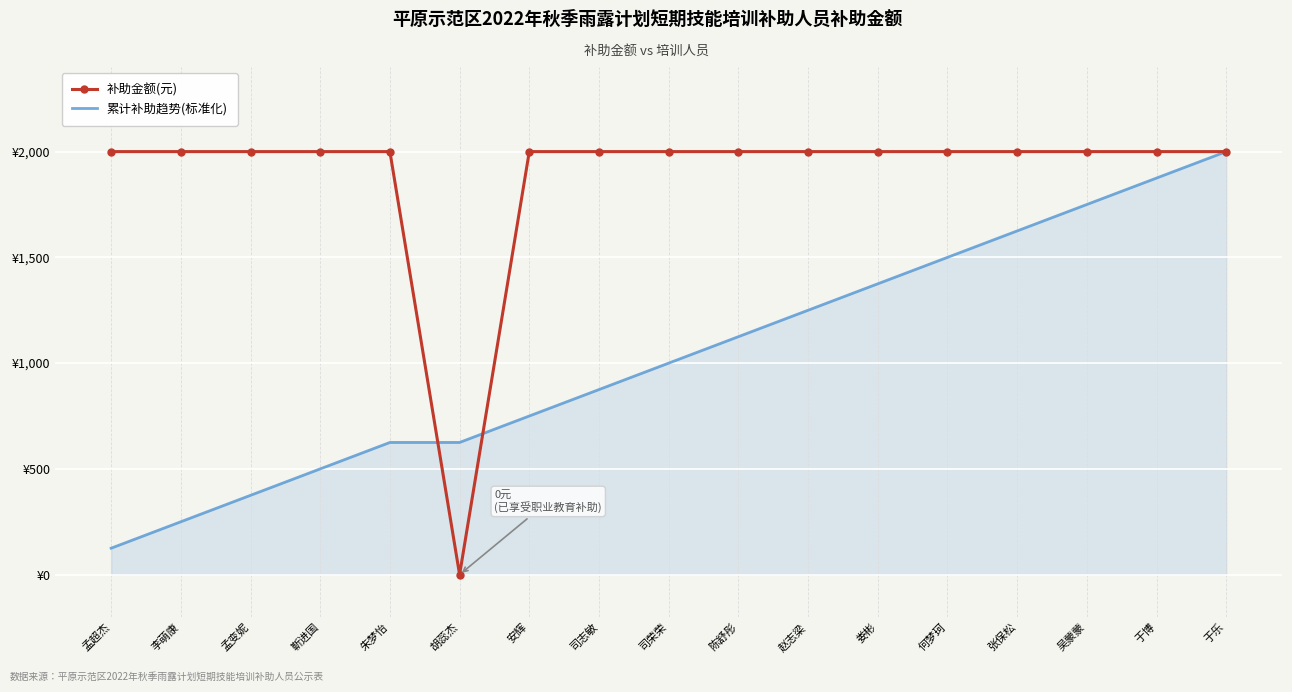

What is the label of the 8th point from the right?

陈舒彤